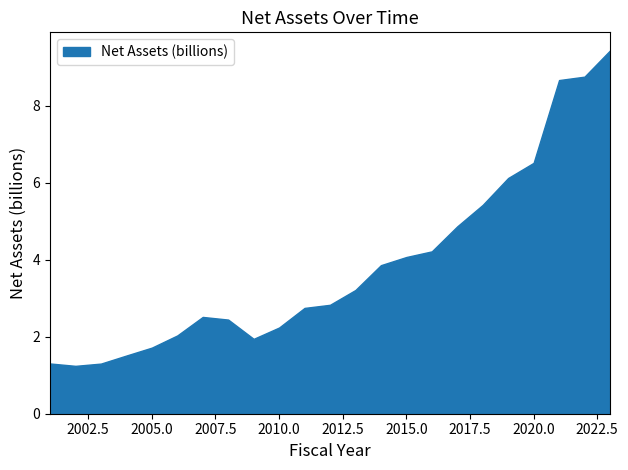

What is the value of the 11th point from the left?

2.7